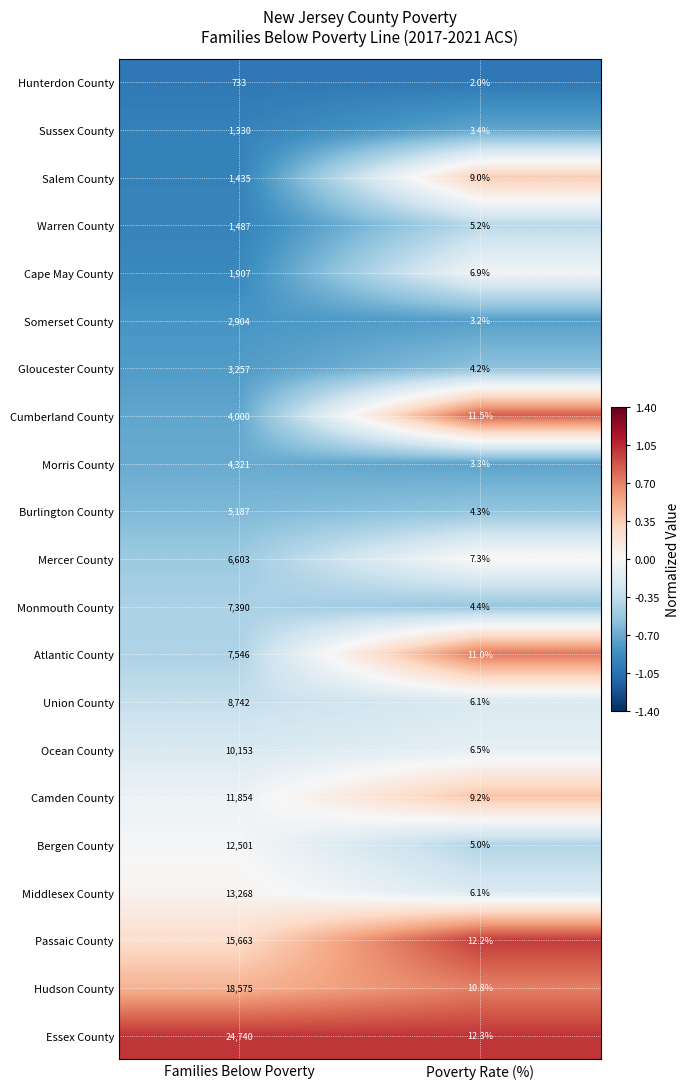

At which category does the chart reach its minimum across all series?

Poverty Rate (%)